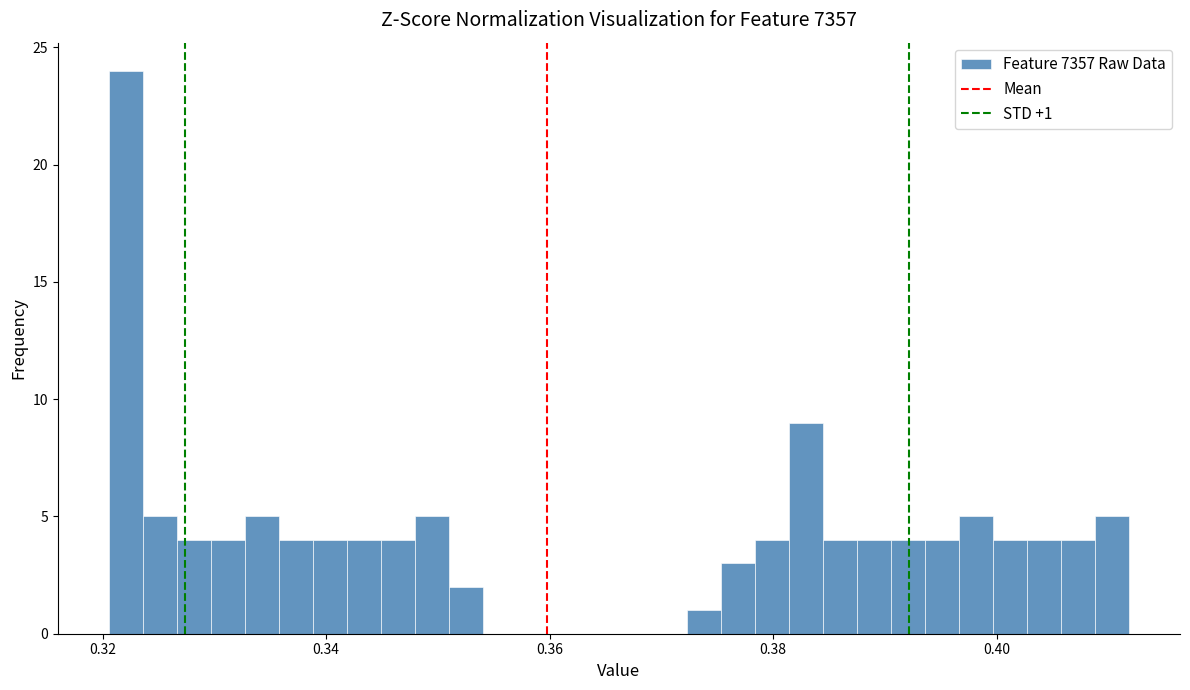

Read against the x-axis, roughly where is the centre of the tallest bar?

0.322